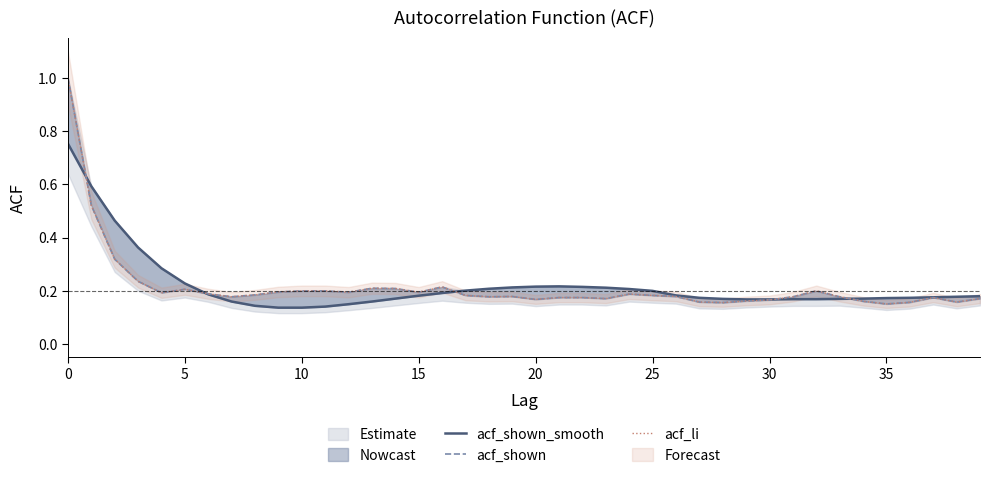

How many acf_shown_smooth values are between 0 and 1?

40